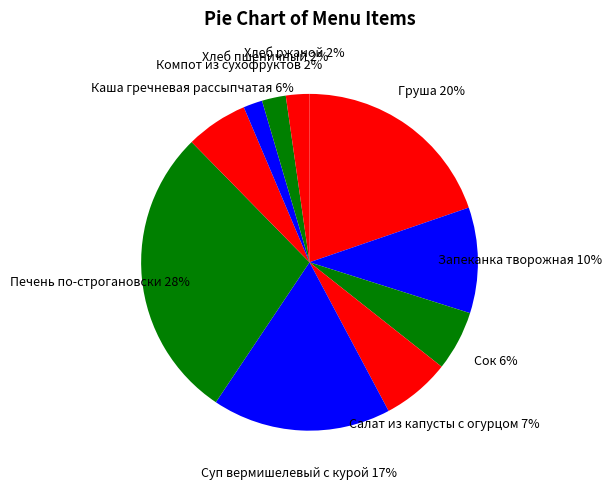

Is the sum of Сок and Каша гречневая рассыпчатая greater than half?

No